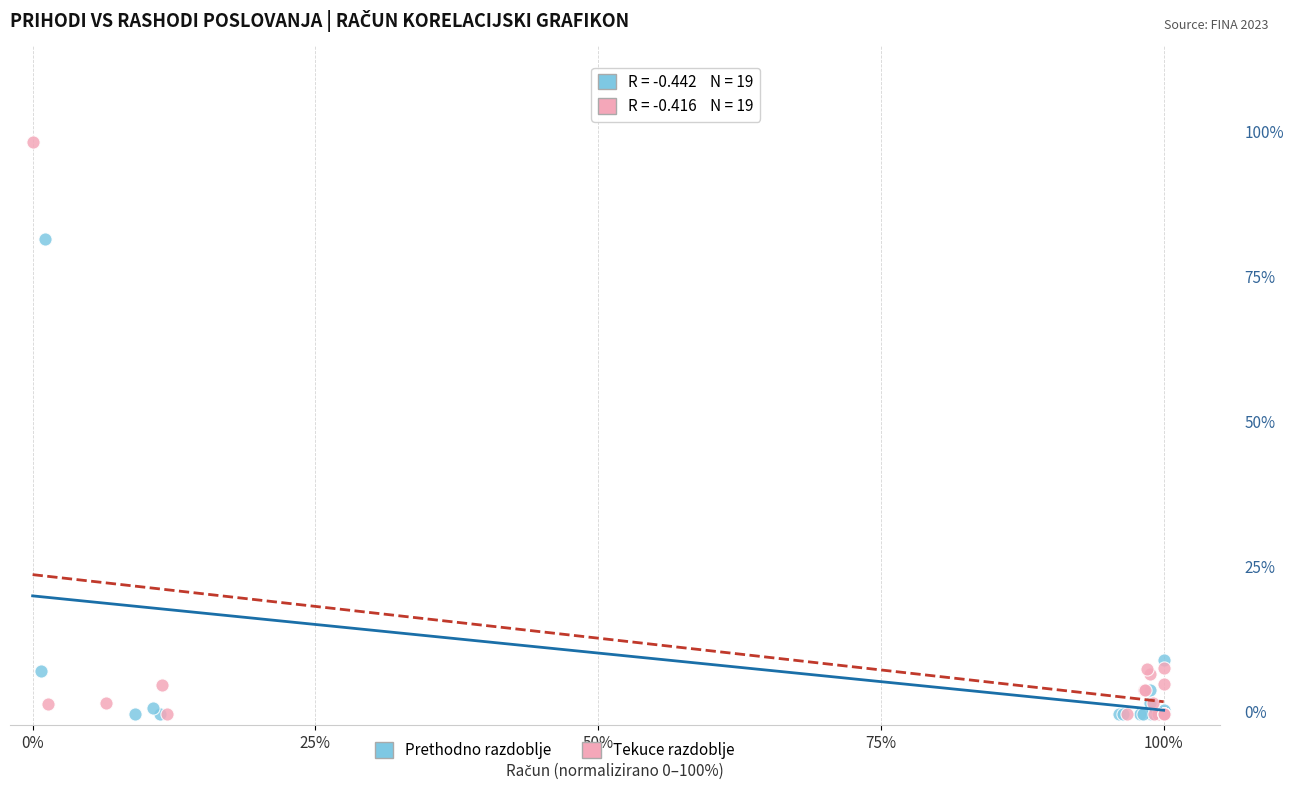

What are all the series names shown in the legend?

Prethodno razdoblje, Tekuce razdoblje